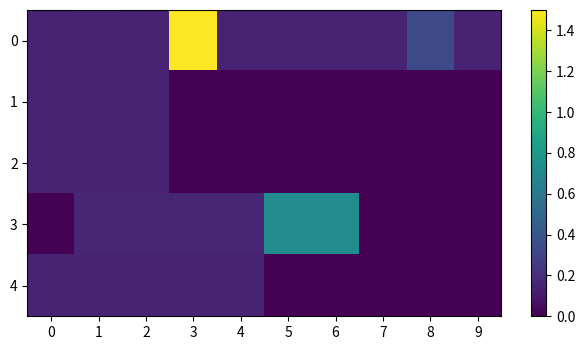

List the series in order of their peak value, lowest first.

1, 2, 4, 3, 0